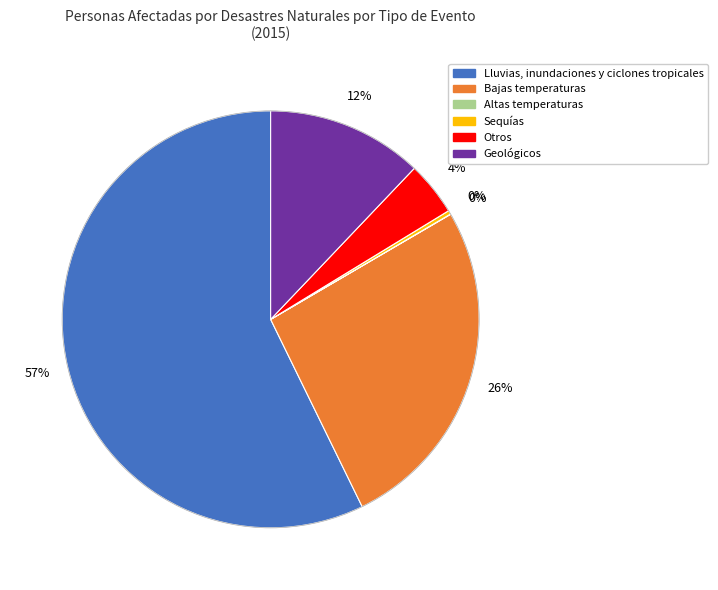

Combined, do Sequías and Geológicos account for over 50%?

No